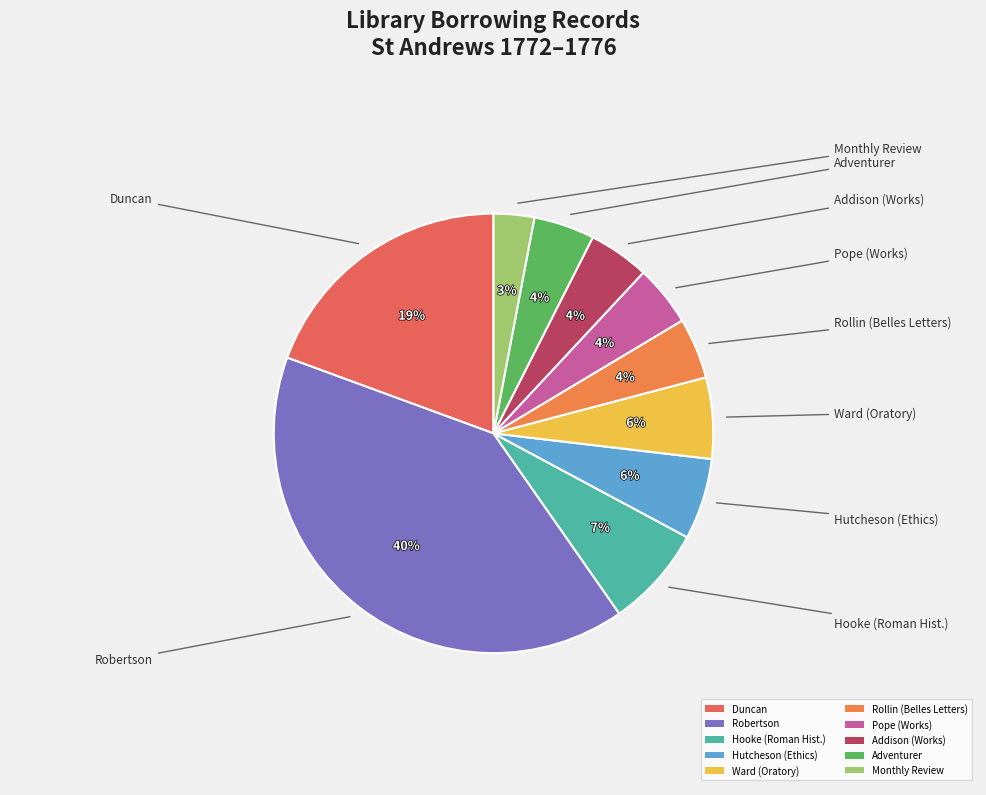

The Duncan slice represents 19% of the pie. True or false?

True